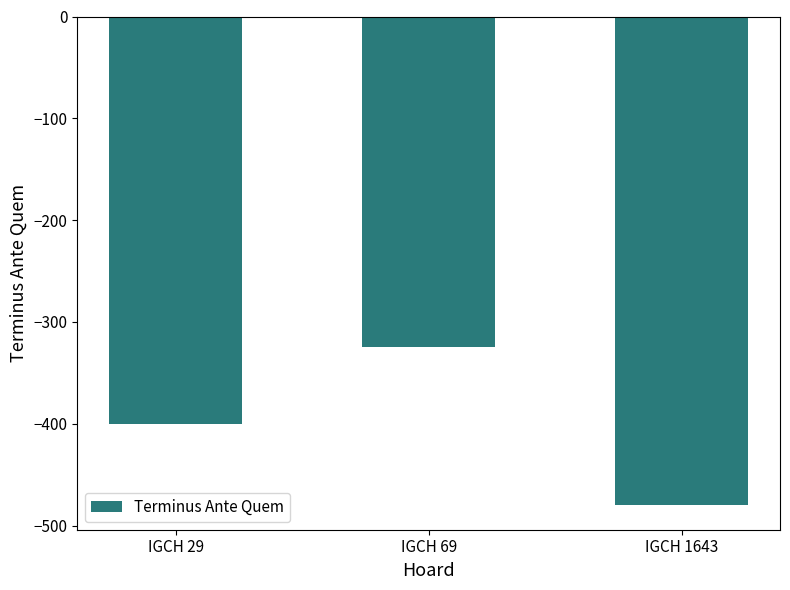

What is the approximate value at IGCH 1643, to the nearest 10?

-480